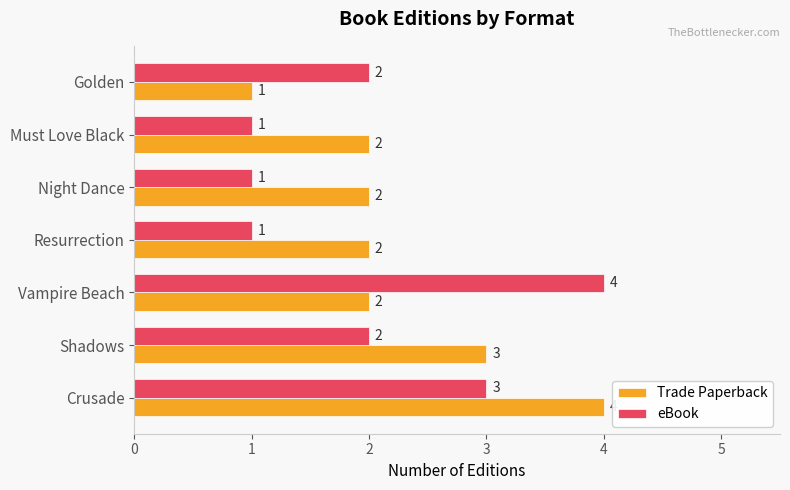

What are all the series names shown in the legend?

Trade Paperback, eBook